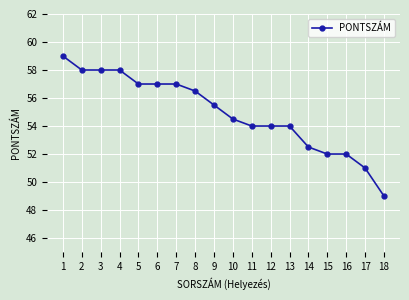

Read the value at 16.

52.0